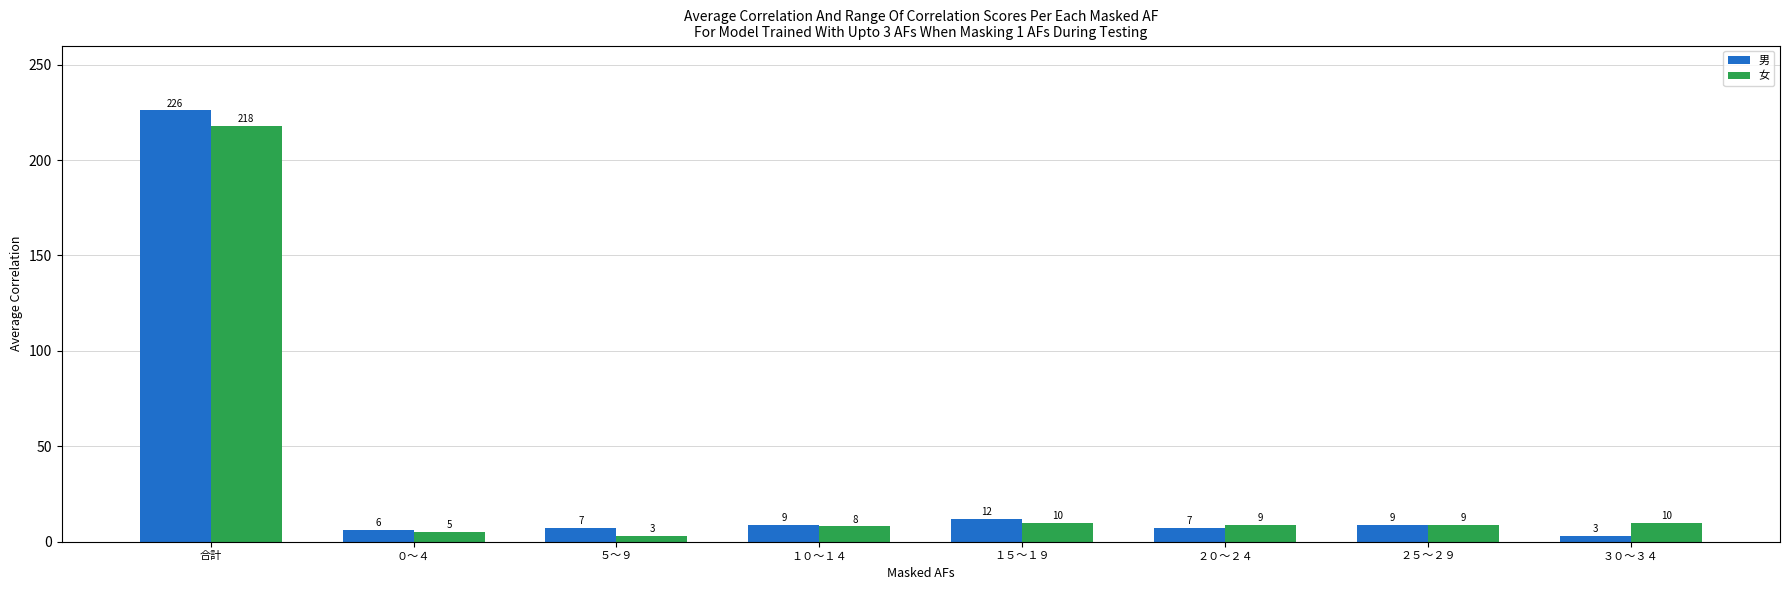

What is the highest value of the 女 series?

218